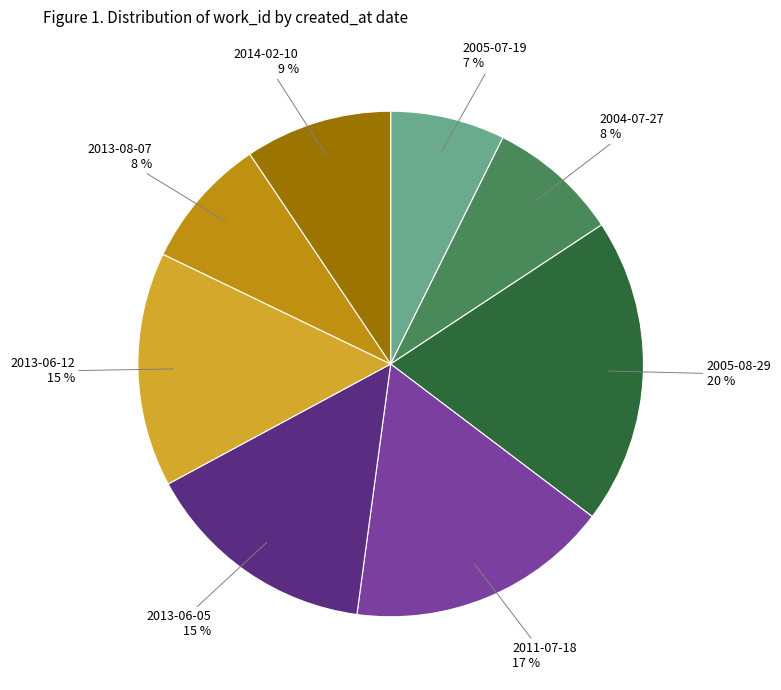

Count the number of slices in the pie.

8